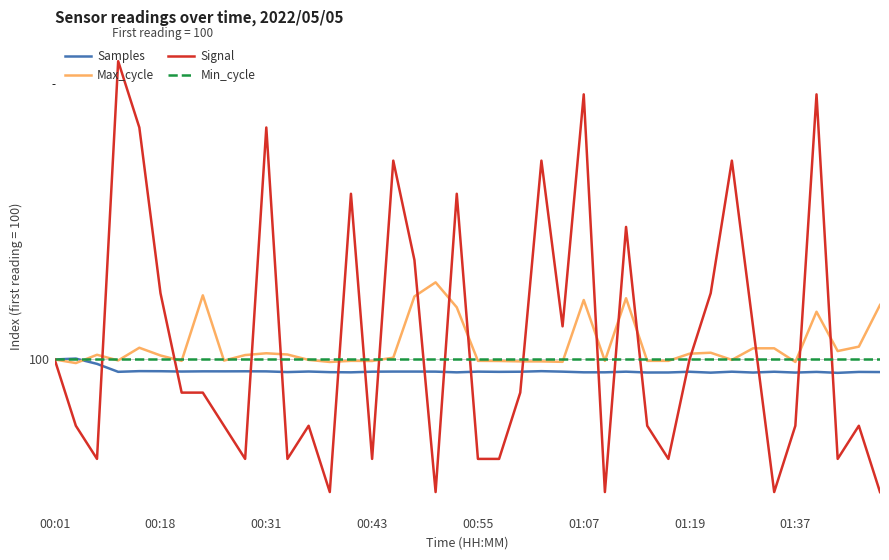

Which series has the largest total across all categories?

Signal